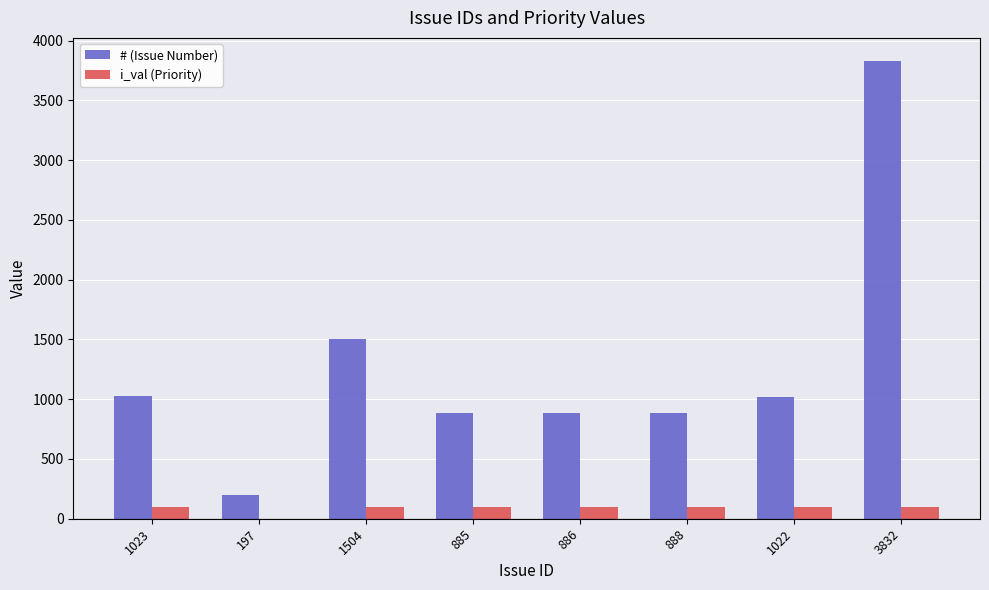

How many categories are shown in the chart?

8